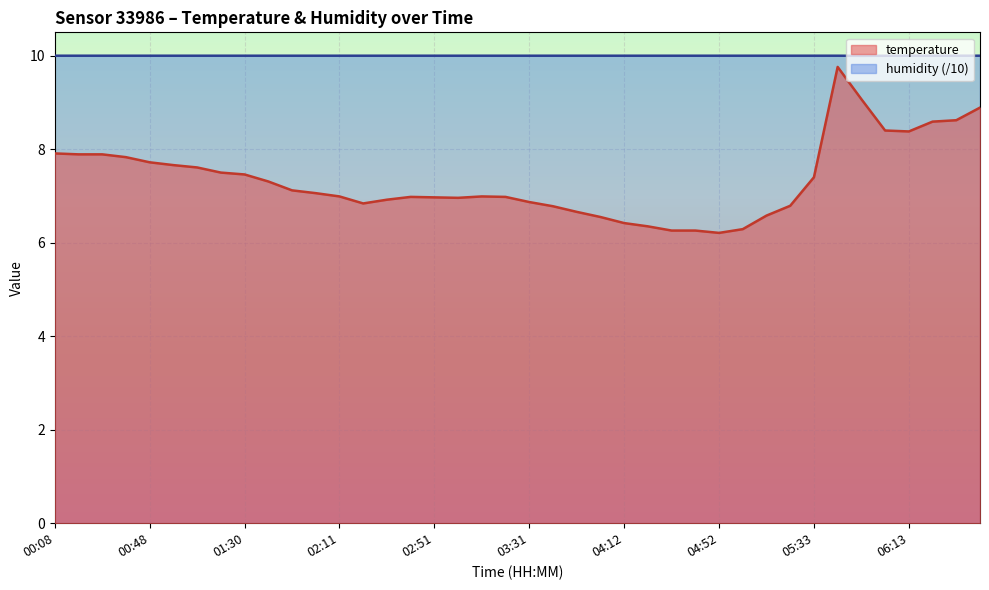

How many lines are shown in the chart?

2